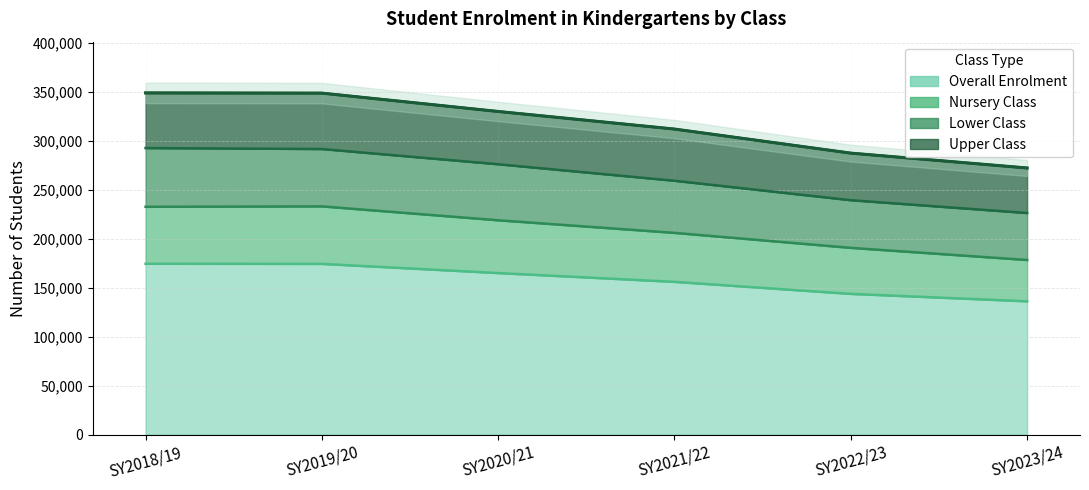

Reading left to right, extract all data points from this chart.

Overall Enrolment: SY2018/19=174402	SY2019/20=174297	SY2020/21=164935	SY2021/22=155956	SY2022/23=143676	SY2023/24=136095
Nursery Class: SY2018/19=232570	SY2019/20=233007	SY2020/21=218812	SY2021/22=205959	SY2022/23=190661	SY2023/24=178277
Lower Class: SY2018/19=292548	SY2019/20=291541	SY2020/21=276007	SY2021/22=259158	SY2022/23=239307	SY2023/24=226224
Upper Class: SY2018/19=348804	SY2019/20=348594	SY2020/21=329870	SY2021/22=311912	SY2022/23=287352	SY2023/24=272190